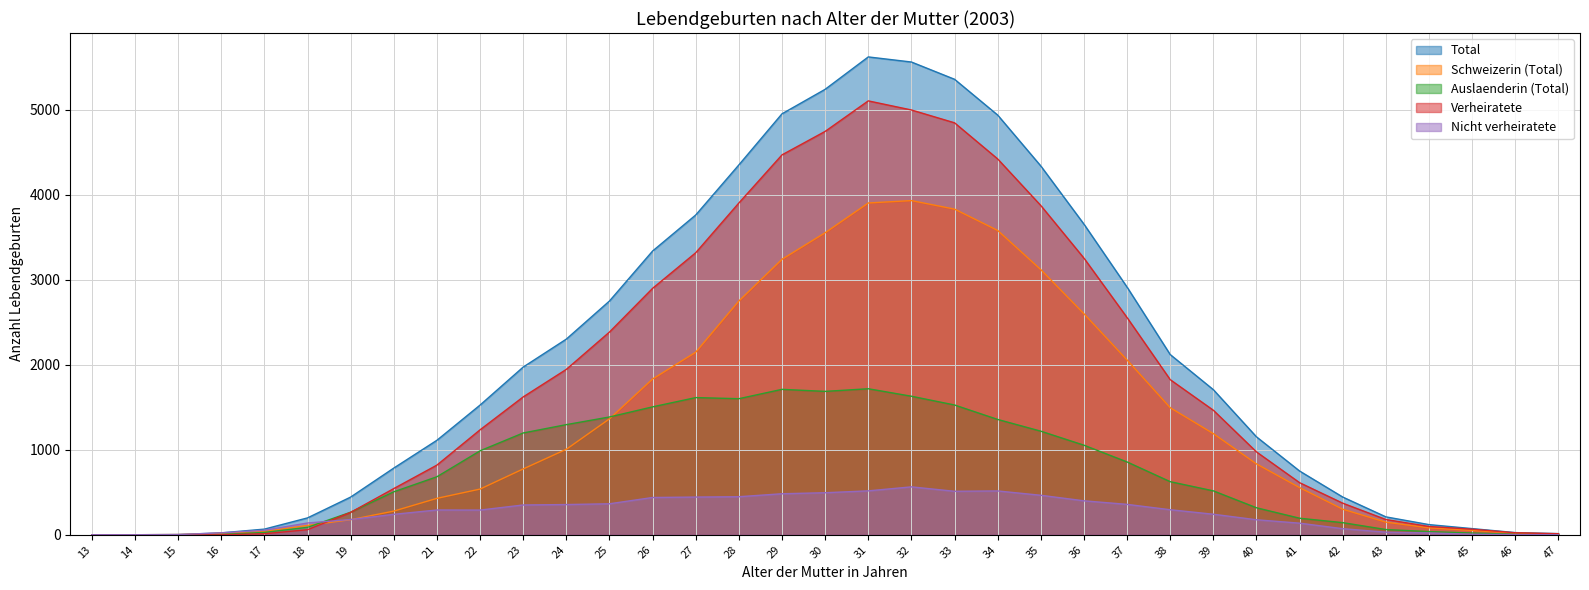

What is the spread (max minus min) of values at 39?

1465